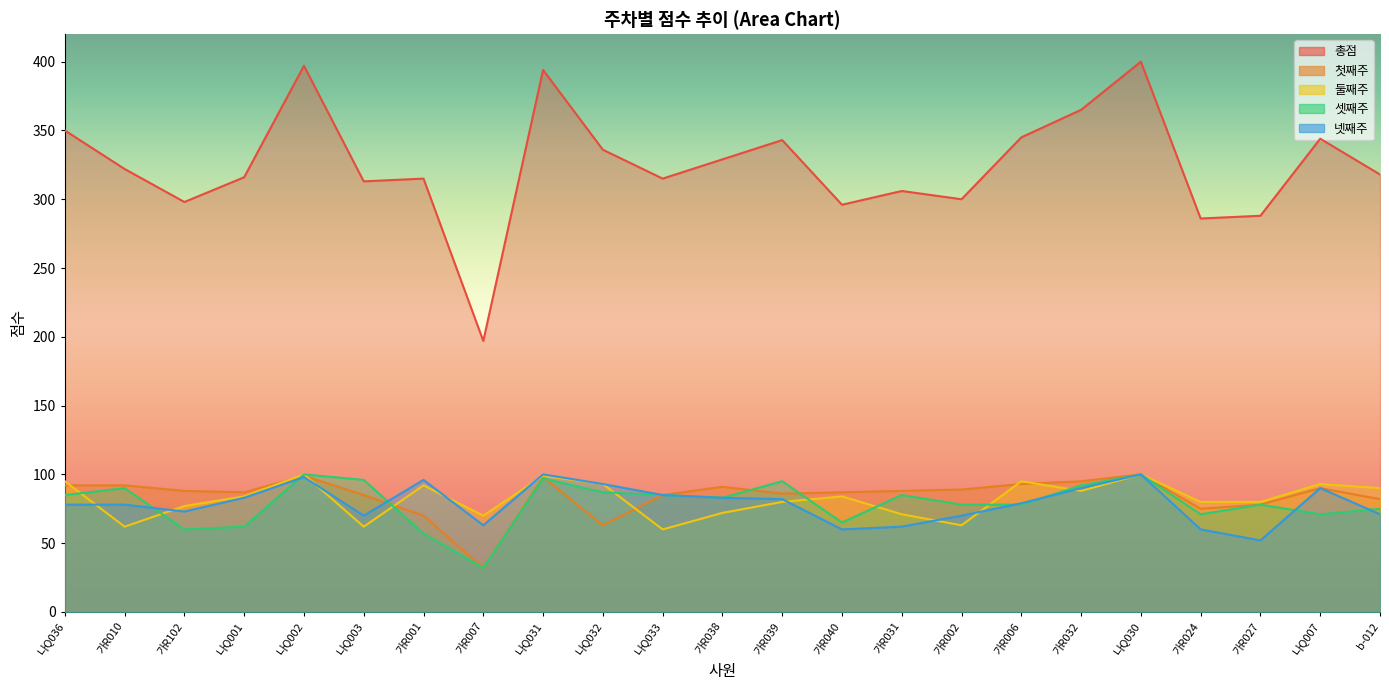

What is the label of the 18th point from the right?

나Q003